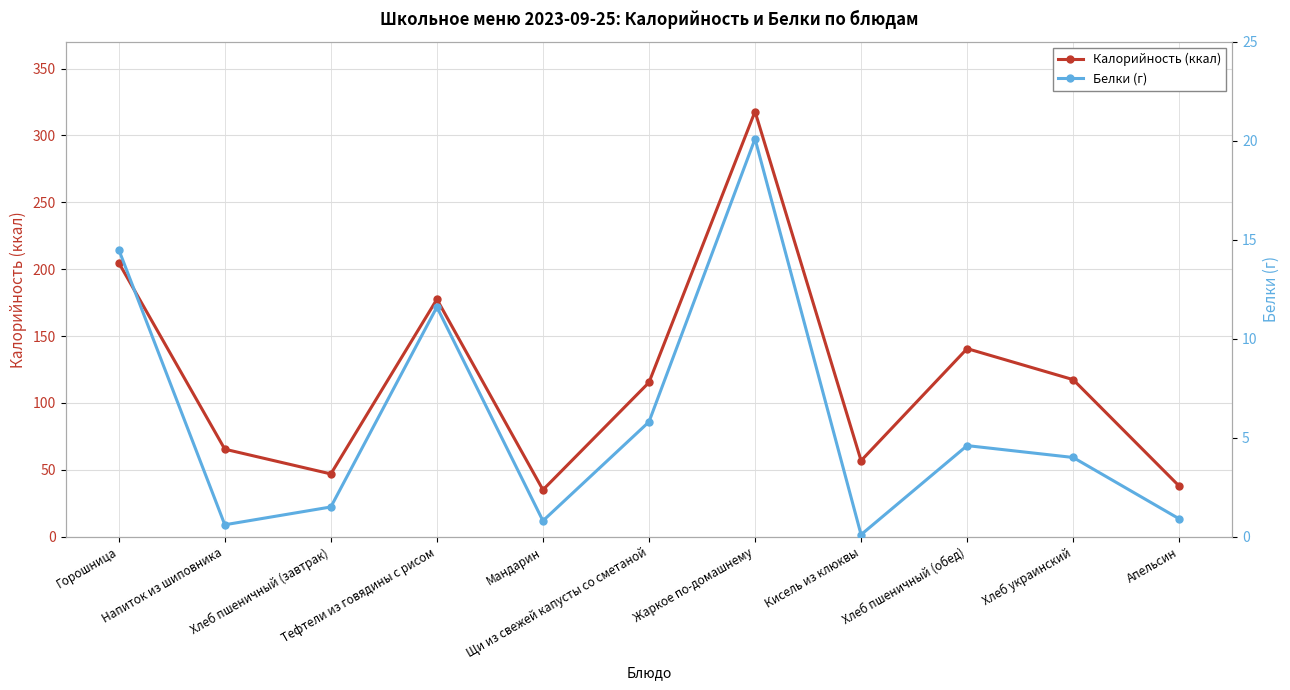

True or false: Белки (г) and Калорийность (ккал) intersect in this chart.

False